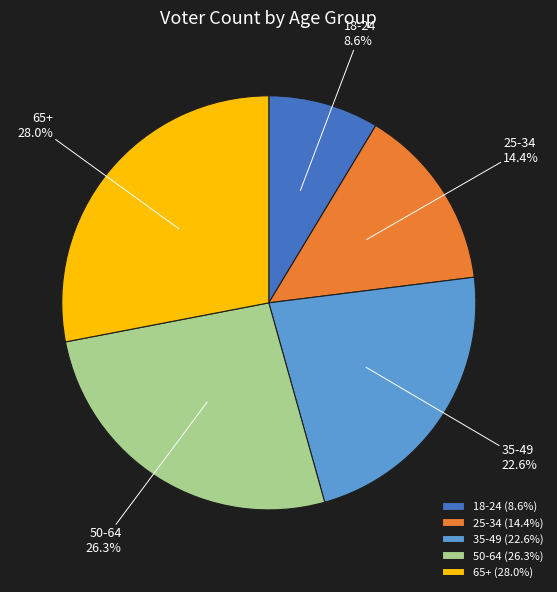

How many segments does this pie chart have?

5